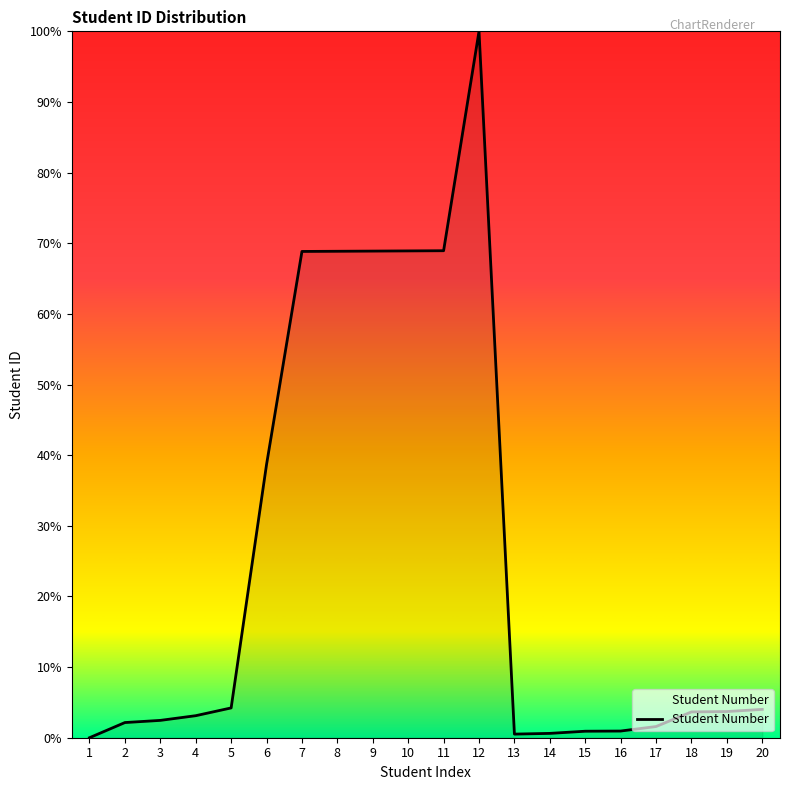

Does the chart have visible grid lines?

No